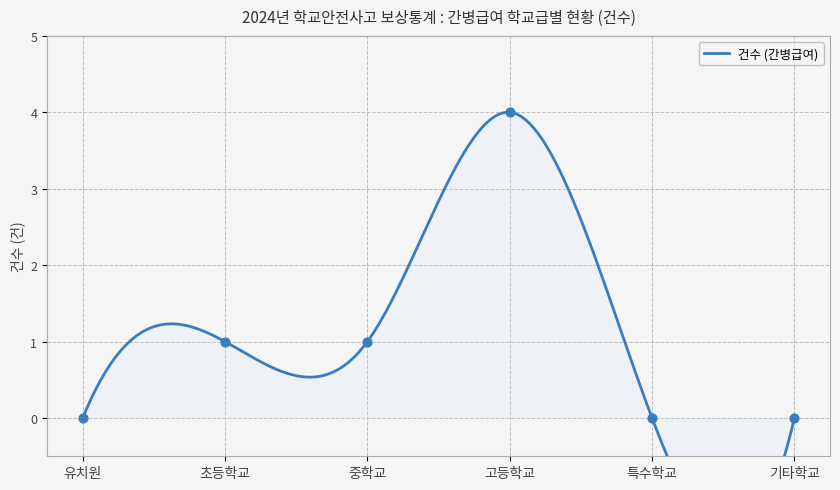

Between 특수학교 and 유치원, which is larger?

특수학교